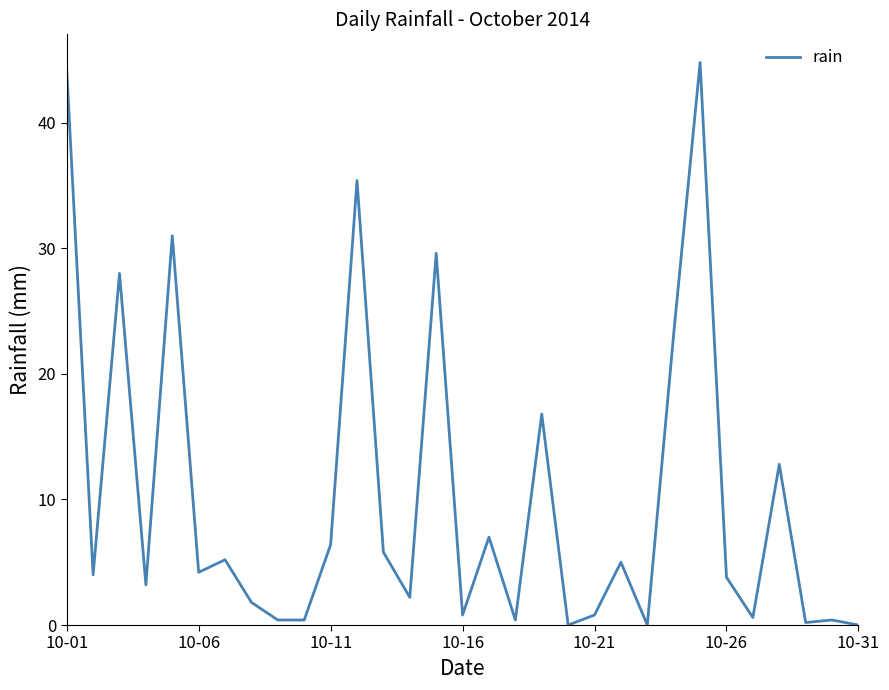

What is the difference between the maximum and minimum values?

44.8